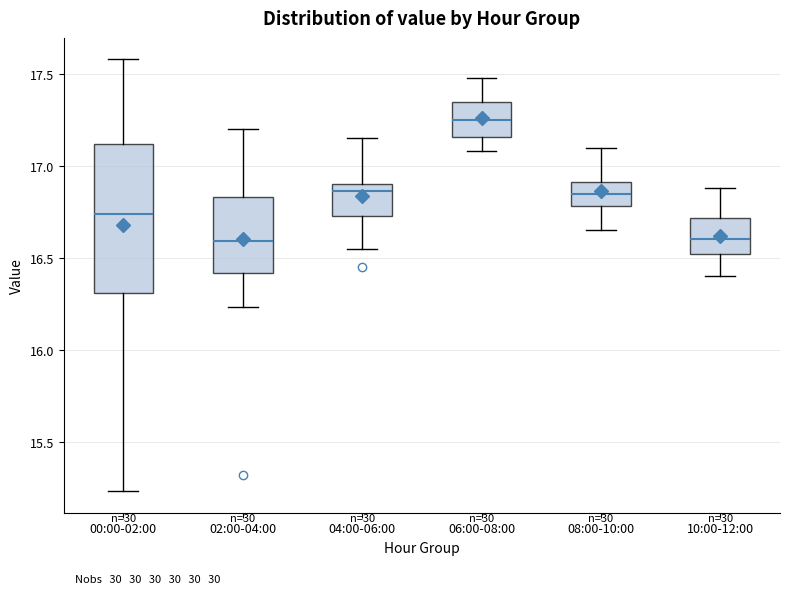

Reading left to right, read every box against the y-axis: the position of its median line, the range the box covers, and the ends of its whiskers. The values are not printed on the chart, so give them approximately, as read against the axis.

00:00-02:00: median 16.75, box 16.30 to 17.10, whiskers 15.25 to 17.60
02:00-04:00: median 16.60, box 16.40 to 16.85, whiskers 16.25 to 17.20
04:00-06:00: median 16.85, box 16.75 to 16.90, whiskers 16.55 to 17.15
06:00-08:00: median 17.25, box 17.15 to 17.35, whiskers 17.10 to 17.50
08:00-10:00: median 16.85, box 16.80 to 16.90, whiskers 16.65 to 17.10
10:00-12:00: median 16.60, box 16.50 to 16.70, whiskers 16.40 to 16.90